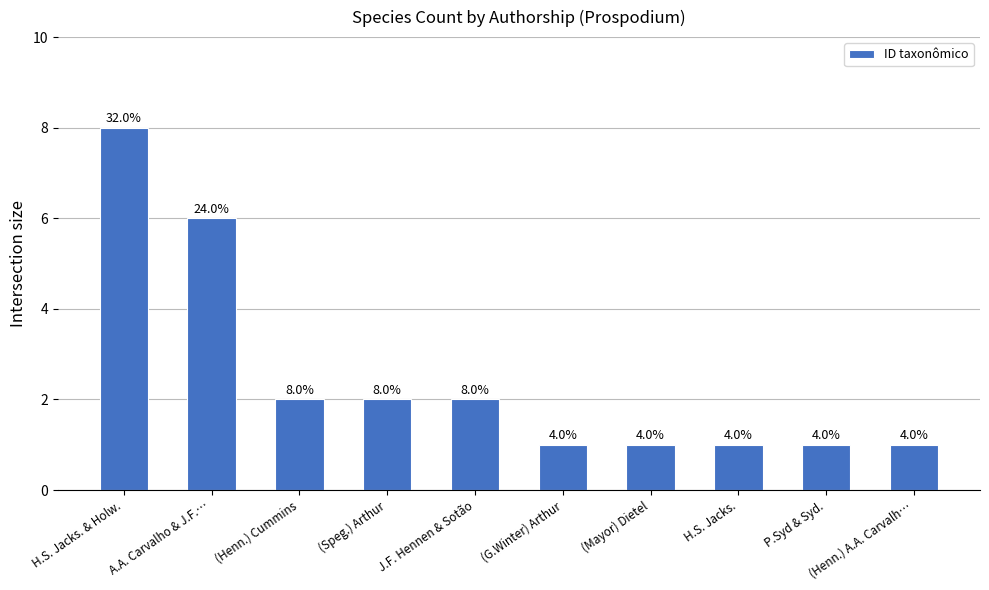

Are the bars horizontal?

No